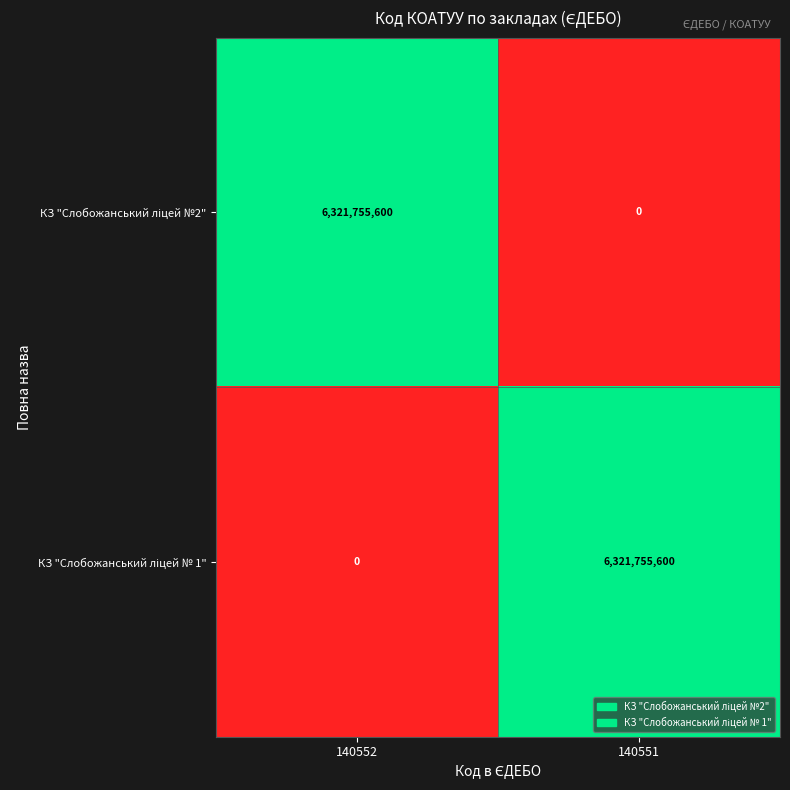

What is the total value across all series at 140551?

6321755600